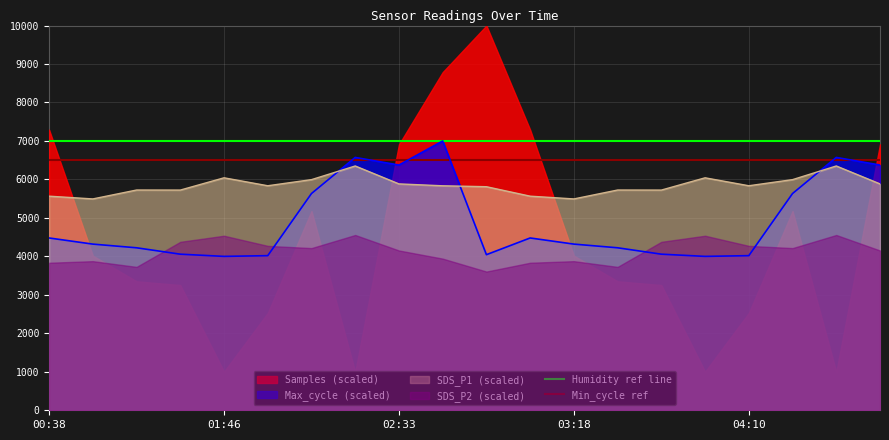

What is the lowest value of the Max_cycle (scaled) series?

4000.0